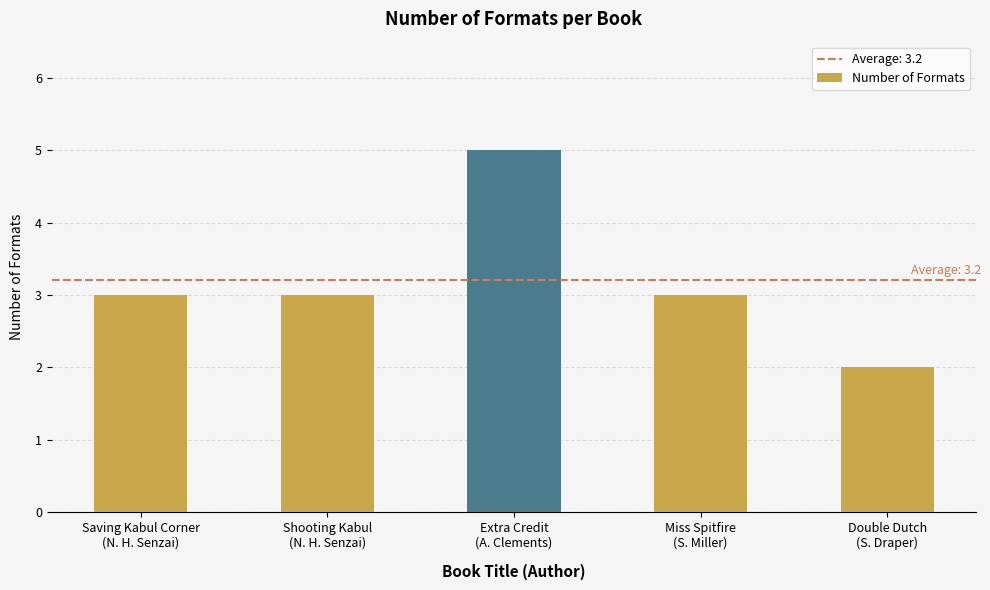

Which has a higher value, Shooting Kabul
(N. H. Senzai) or Double Dutch
(S. Draper)?

Shooting Kabul
(N. H. Senzai)